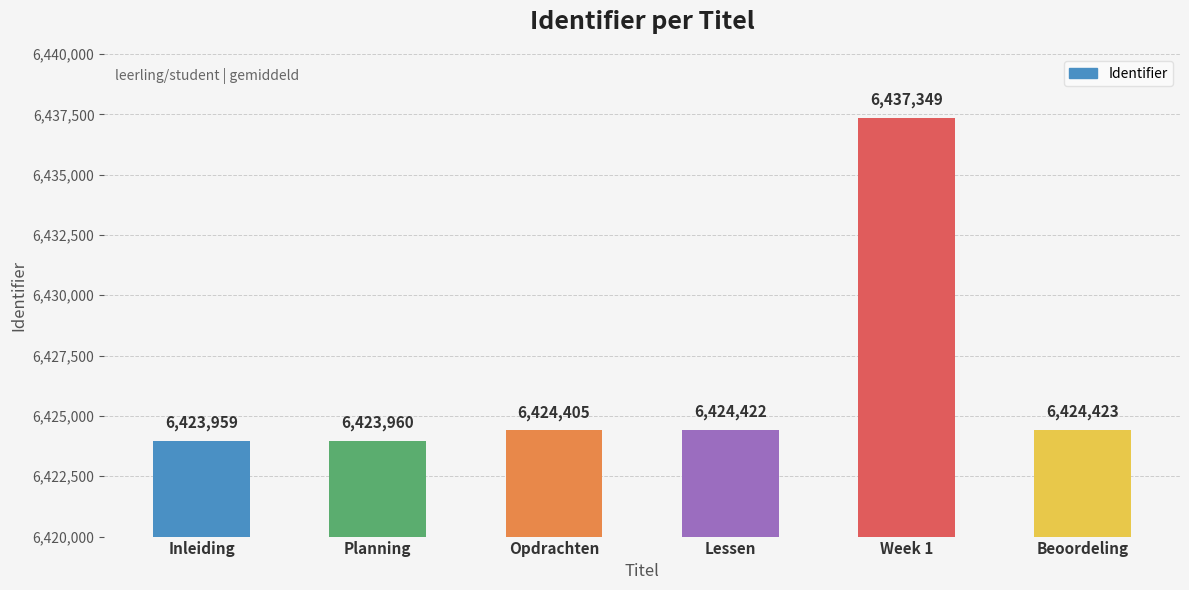

What is the difference between the values at Planning and Beoordeling?

463